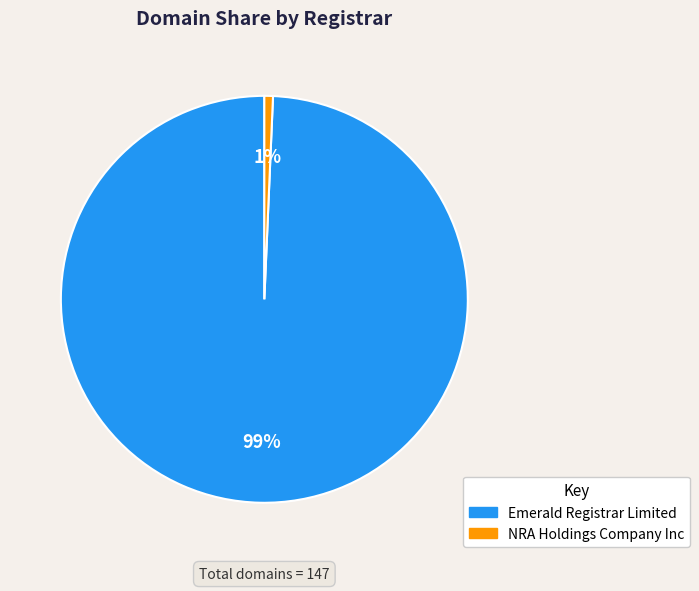

How many slices are in this pie chart?

2